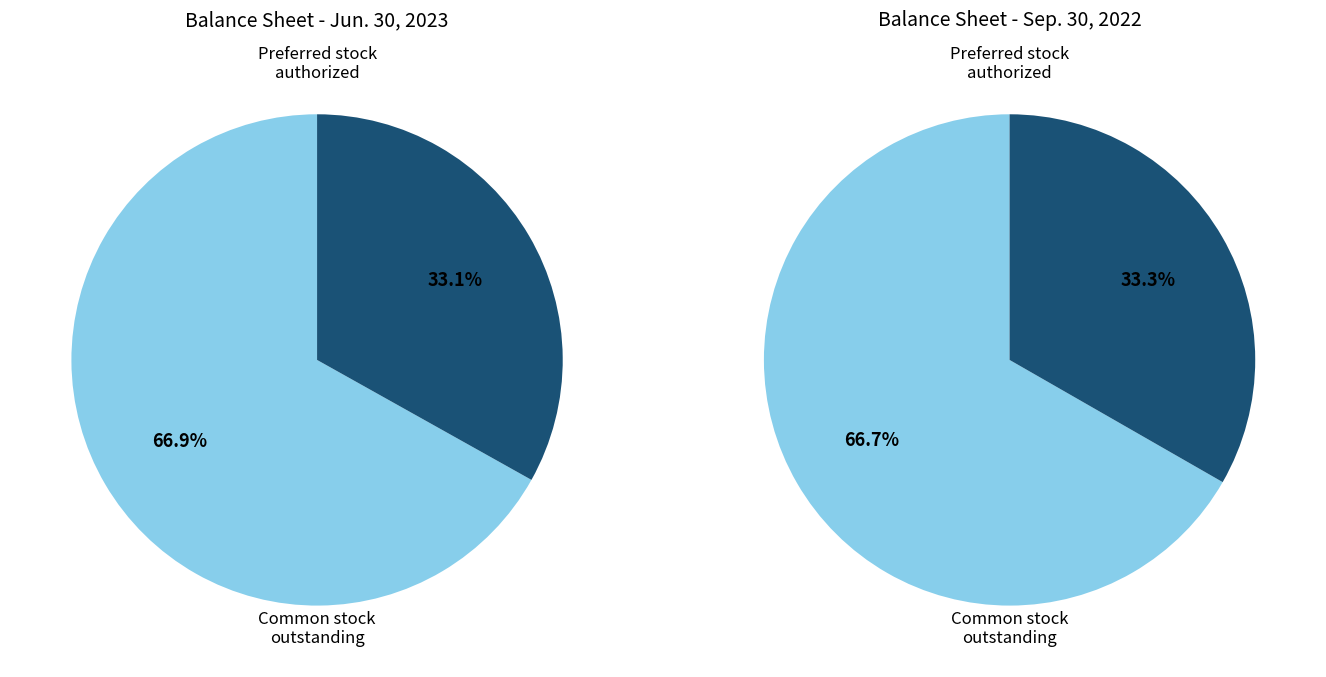

Do Preferred stock, shares issued and Common stock, shares, outstanding together represent more than half of the pie?

Yes